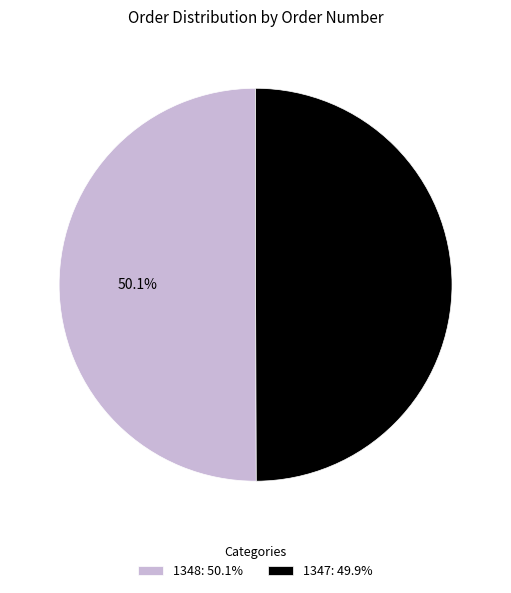

Count the number of slices in the pie.

2